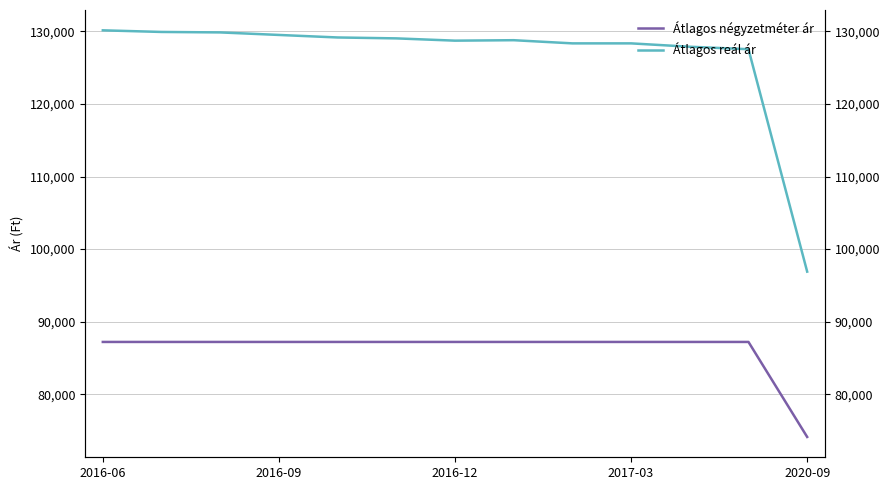

The value of Átlagos reál ár at 10 is 42293. True or false?

False